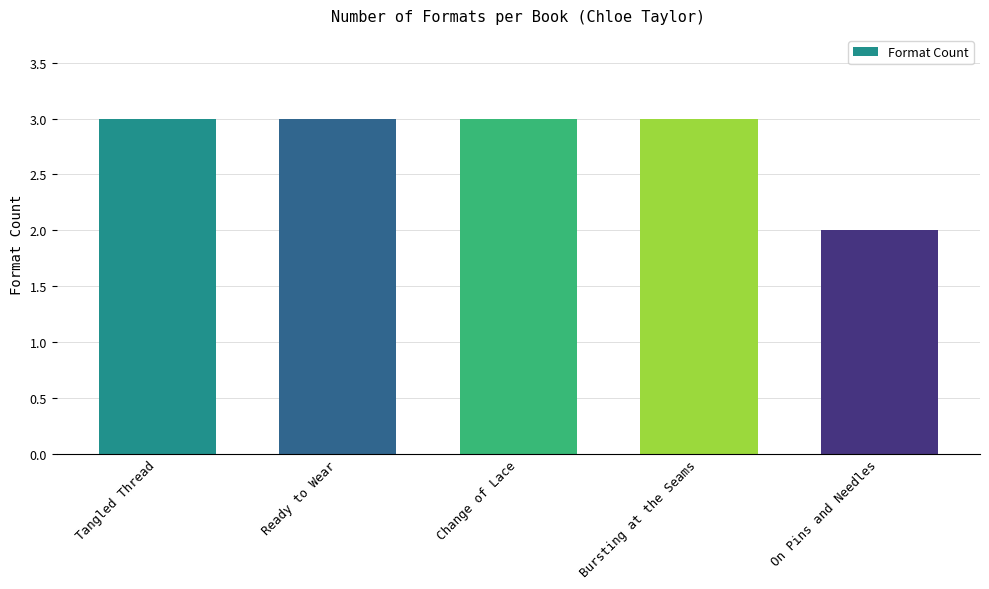

Which category has the lowest value across all series?

On Pins and Needles